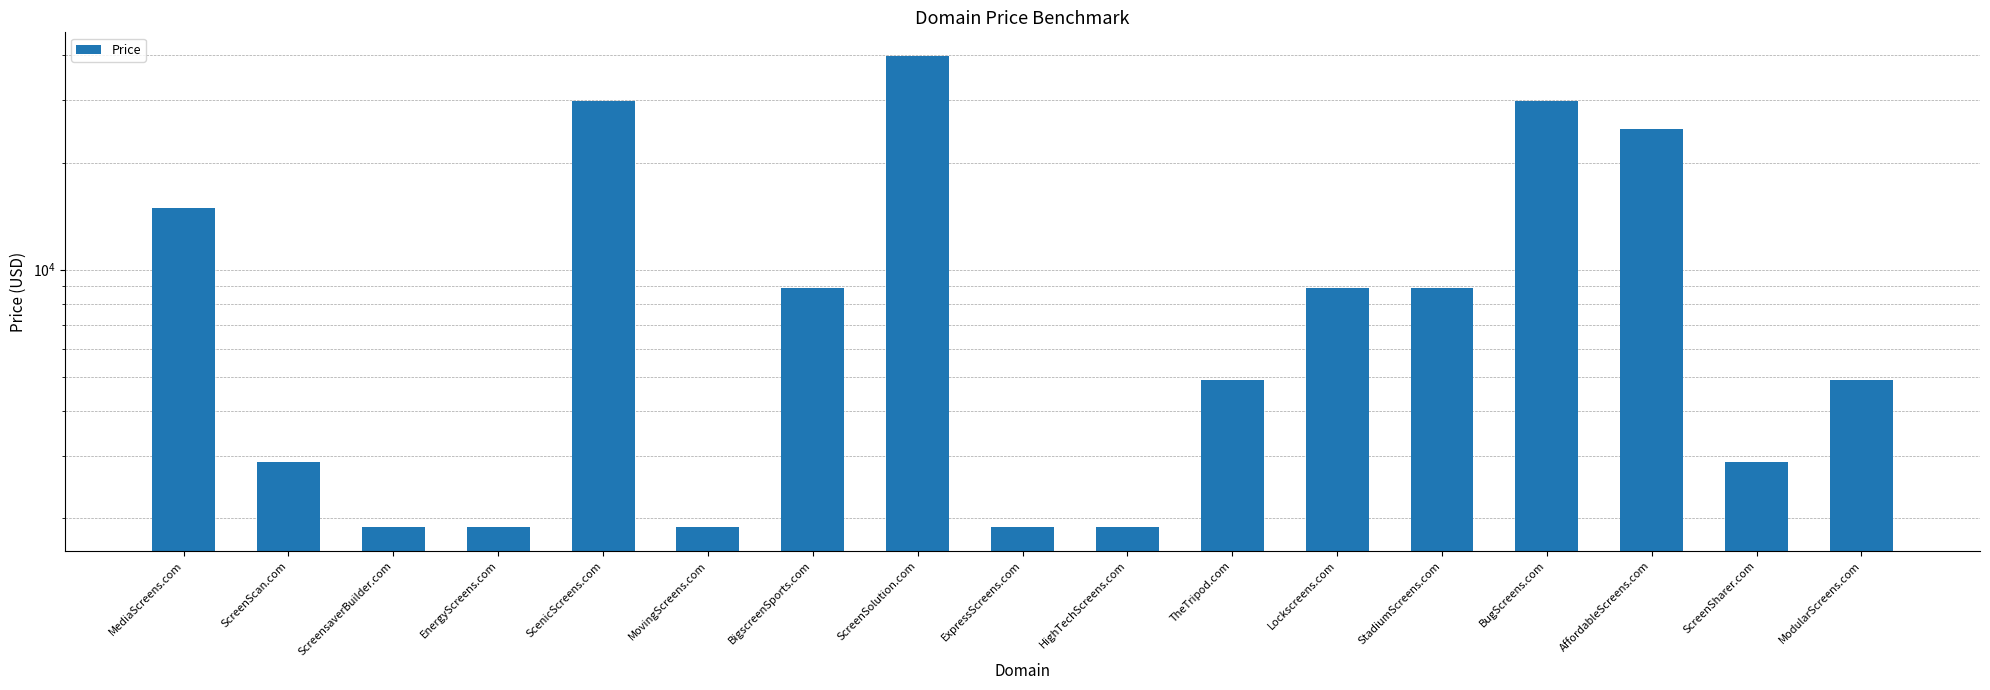

Reading right to left, list all the values displayed in this chart.

4888	2888	24888	29888	8888	8888	4888	1888	1888	39888	8888	1888	29888	1888	1888	2888	14888